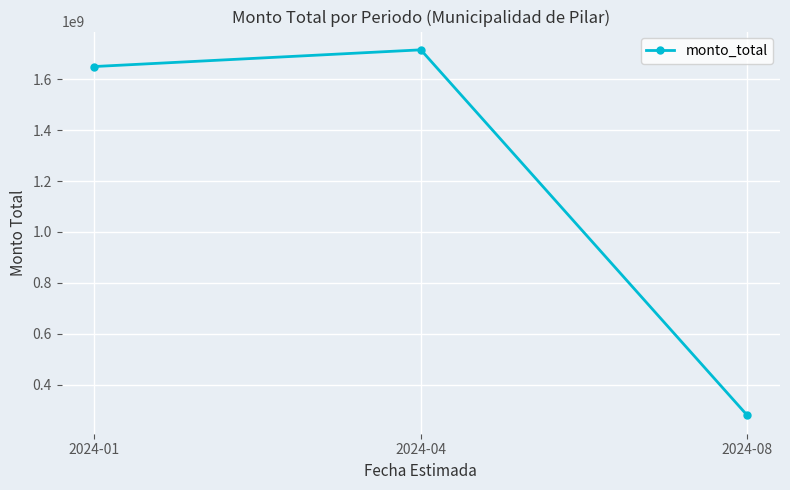

Rank the categories by value from highest to lowest.

2024-04, 2024-01, 2024-08